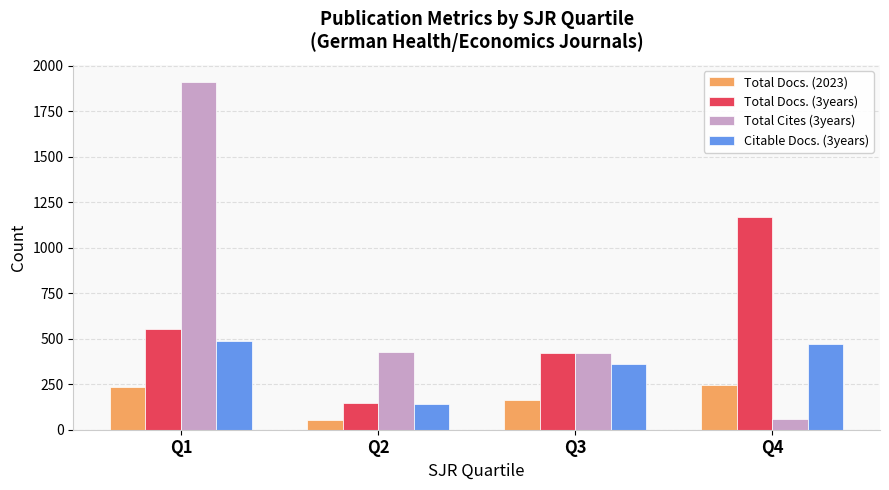

How many groups of bars are there?

4